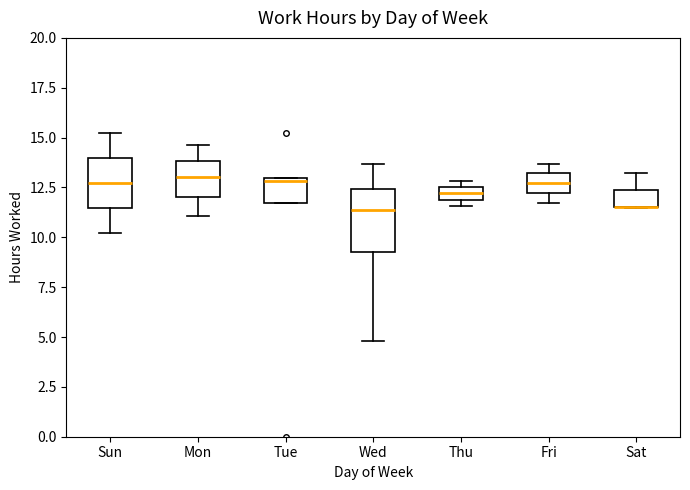

Which box is the tallest, from its lower edge to its upper edge?

Wed